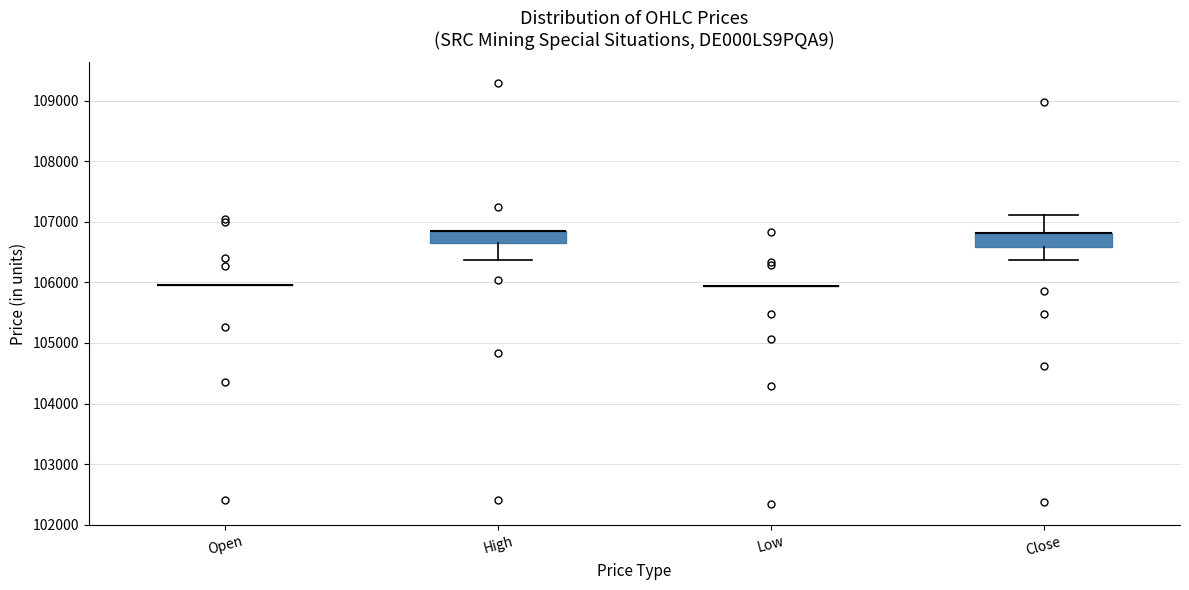

Reading left to right, read every box against the y-axis: the position of its median line, the range the box covers, and the ends of its whiskers. The values are not printed on the chart, so give them approximately, as read against the axis.

Open: box collapsed to a line at 106000, whiskers 106000 to 106000
High: median 106800 (drawn on the box's upper edge), box 106700 to 106800, whiskers 106400 to 106800
Low: box collapsed to a line at 105900, whiskers 105900 to 105900
Close: median 106800 (drawn on the box's upper edge), box 106600 to 106800, whiskers 106400 to 107100